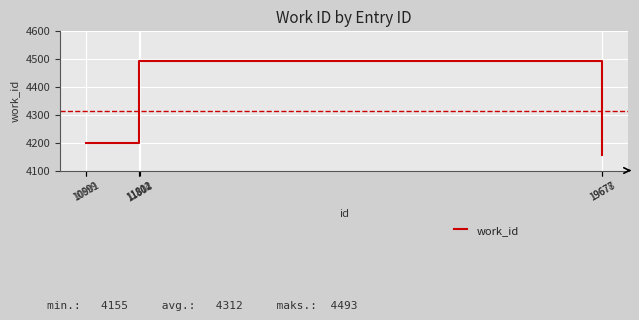

Reading left to right, what are all the values shown in this chart?

4200	4200	4493	4493	4493	4155	4155